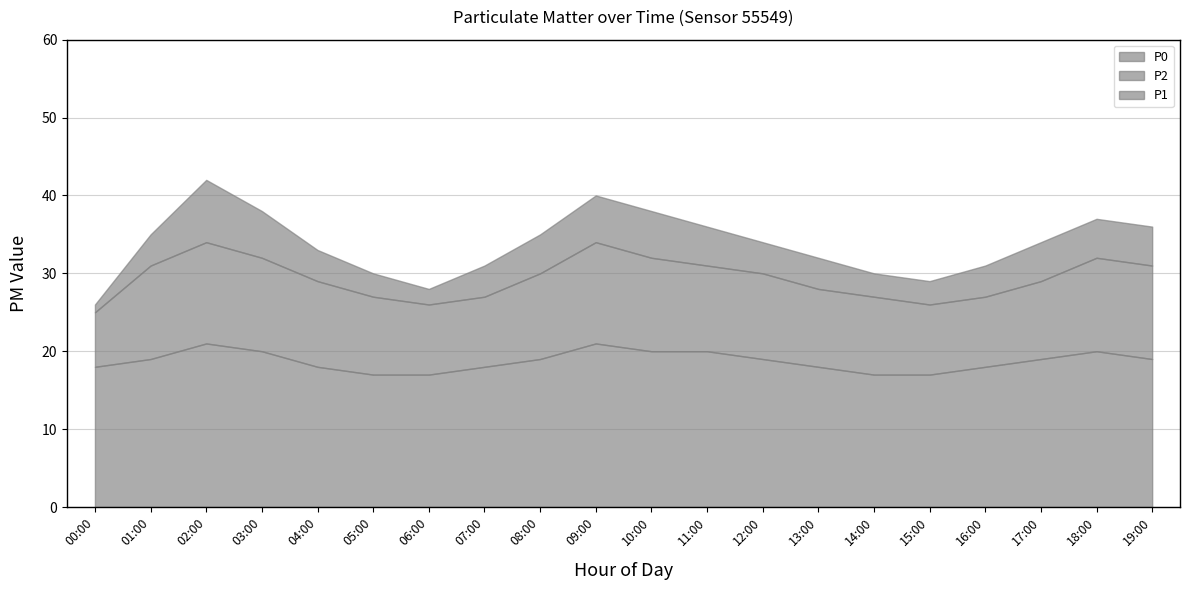

Where does the P0 series first go above 19?

02:00